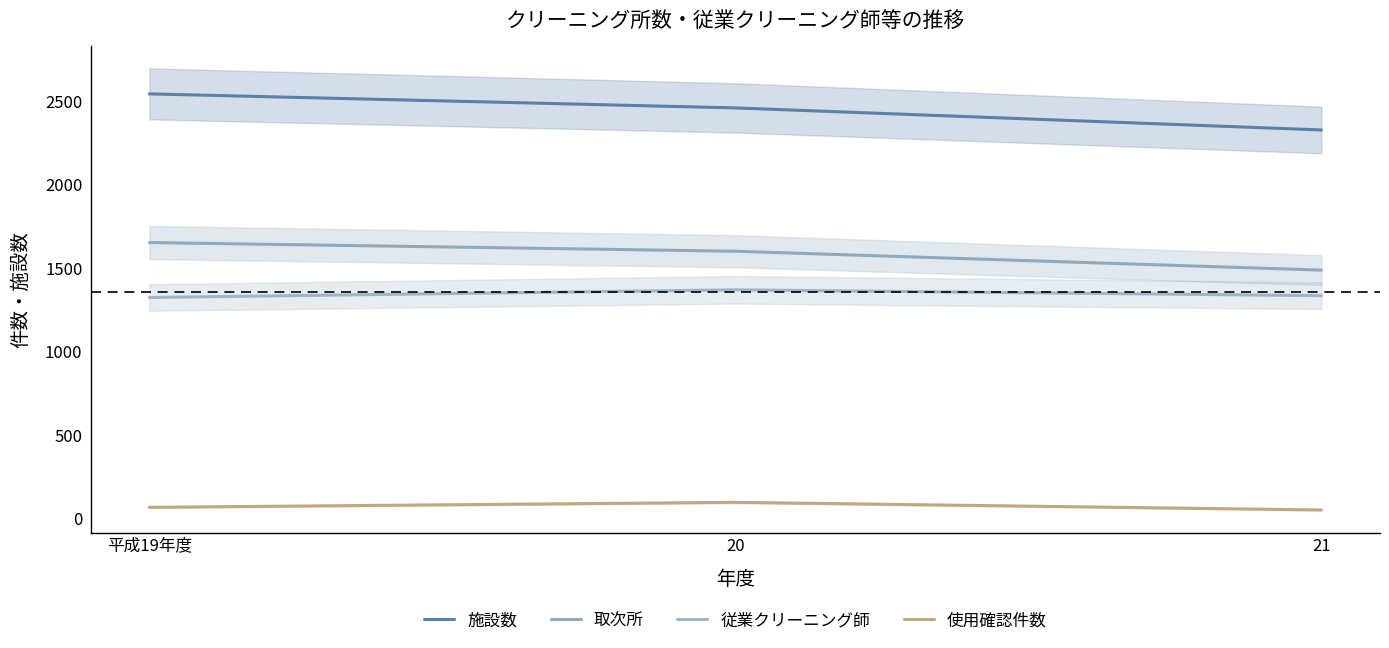

Reading right to left, extract all data points from this chart.

施設数: 21=2326	20=2458	平成19年度=2542
取次所: 21=1487	20=1600	平成19年度=1652
従業クリーニング師: 21=1334	20=1369	平成19年度=1323
使用確認件数: 21=51	20=97	平成19年度=67